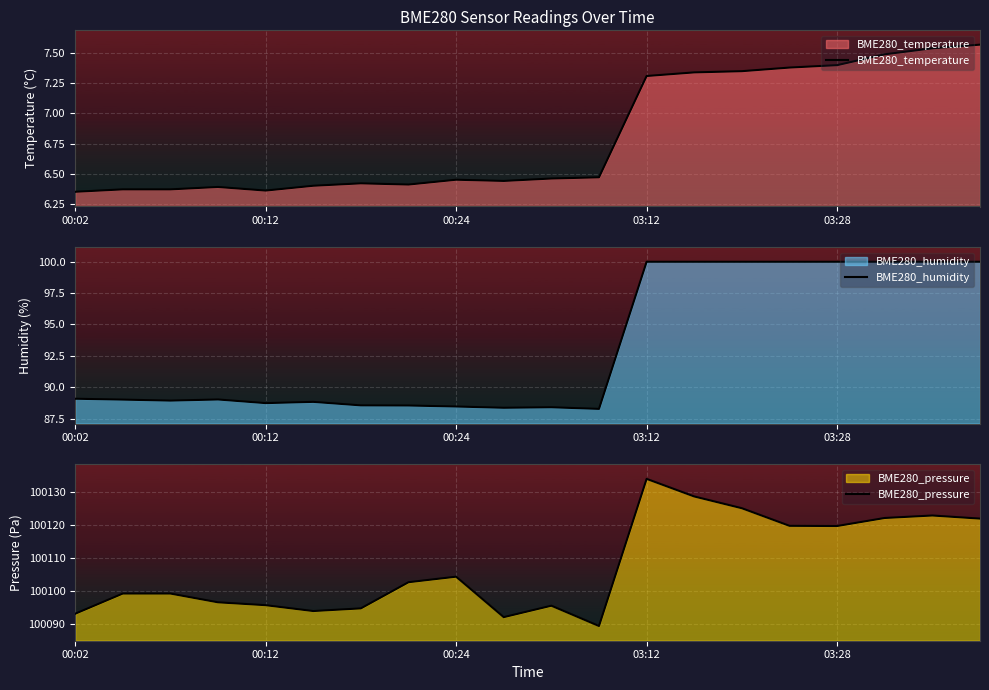

Where is BME280_pressure nearest to the value 100111?

00:24